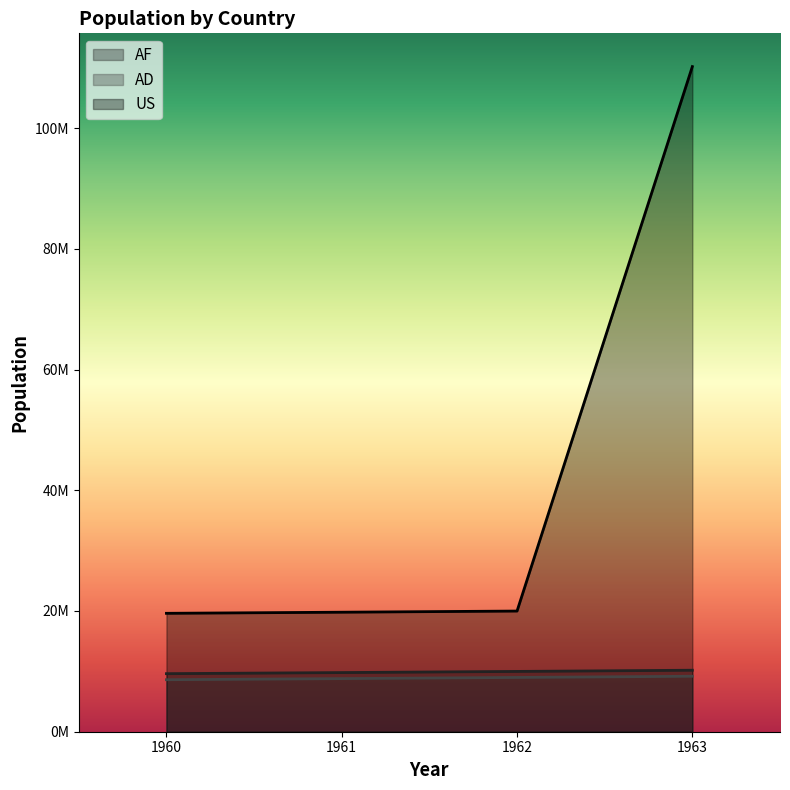

True or false: AF has a value of 17264094 at 1960.

False